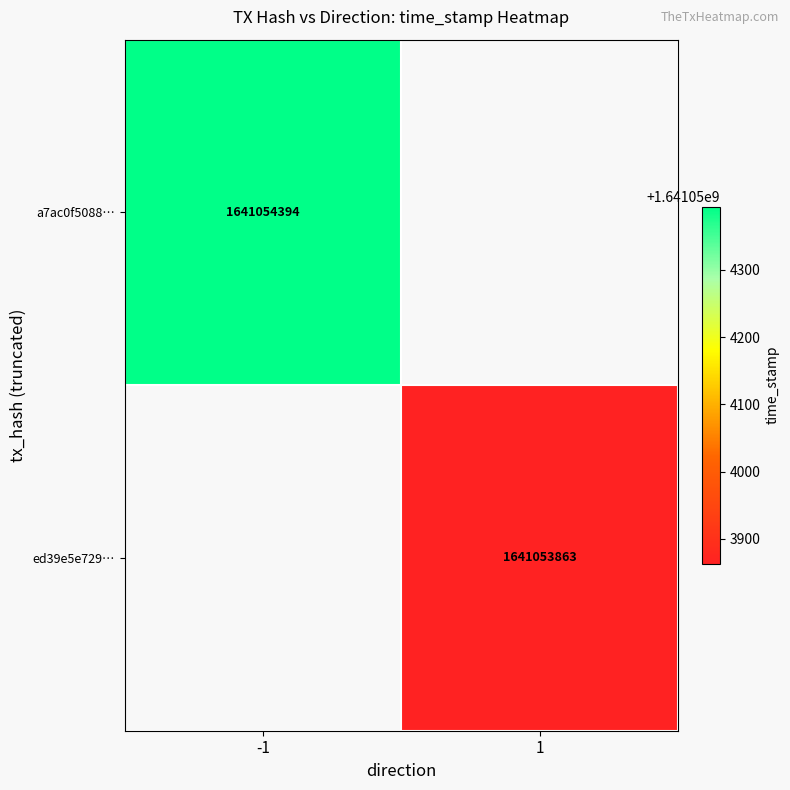

What is the highest value of the ed39e5e72960f1c4db71bb84c08387b6debc02a series?

1641053863